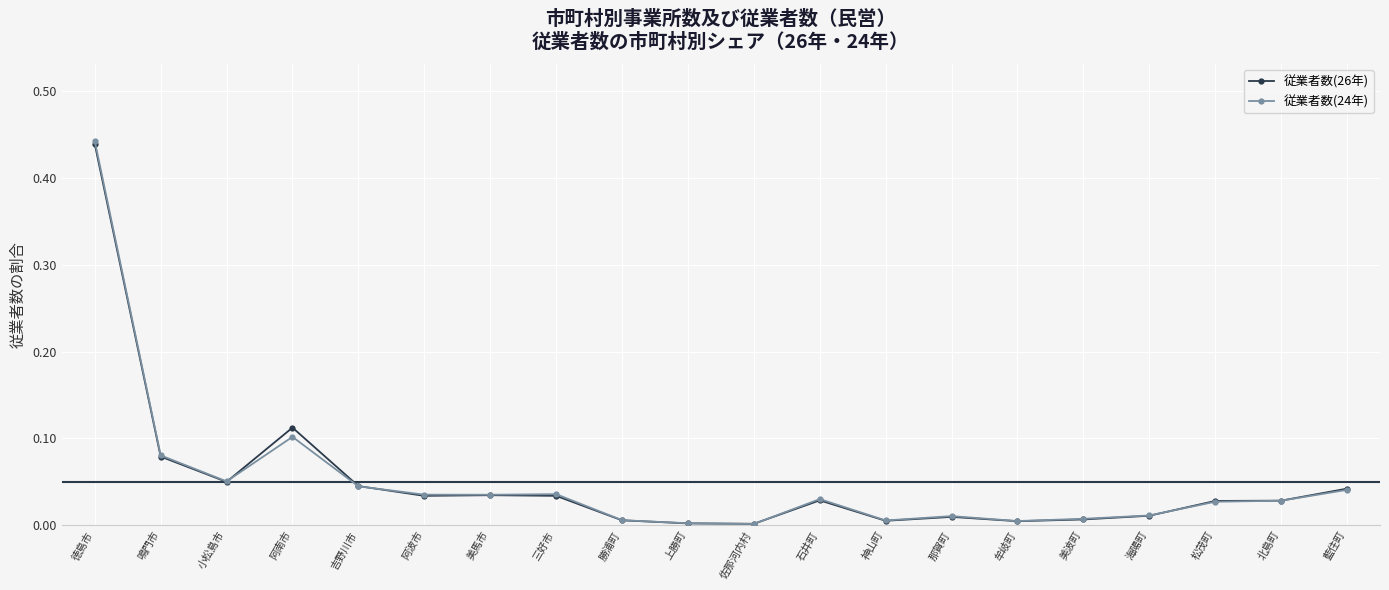

How many lines are shown in the chart?

2